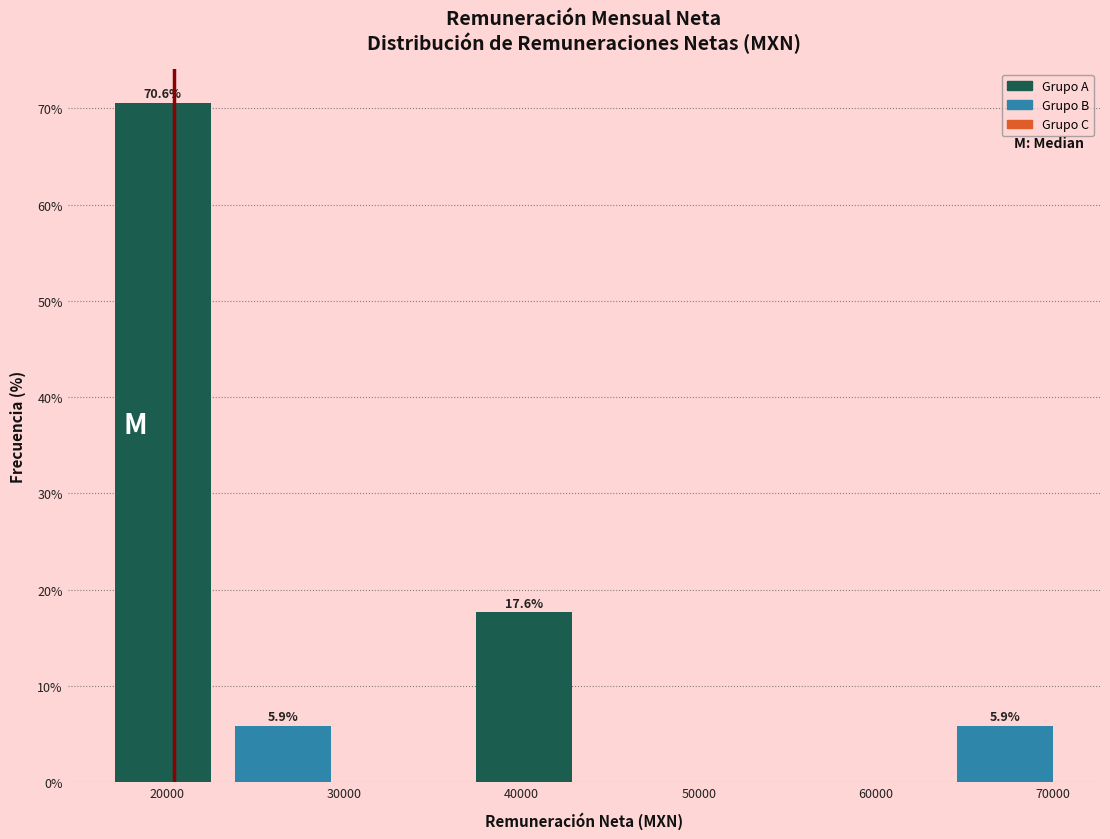

Over which range of the x-axis is the bar tallest?

16000 to 23000